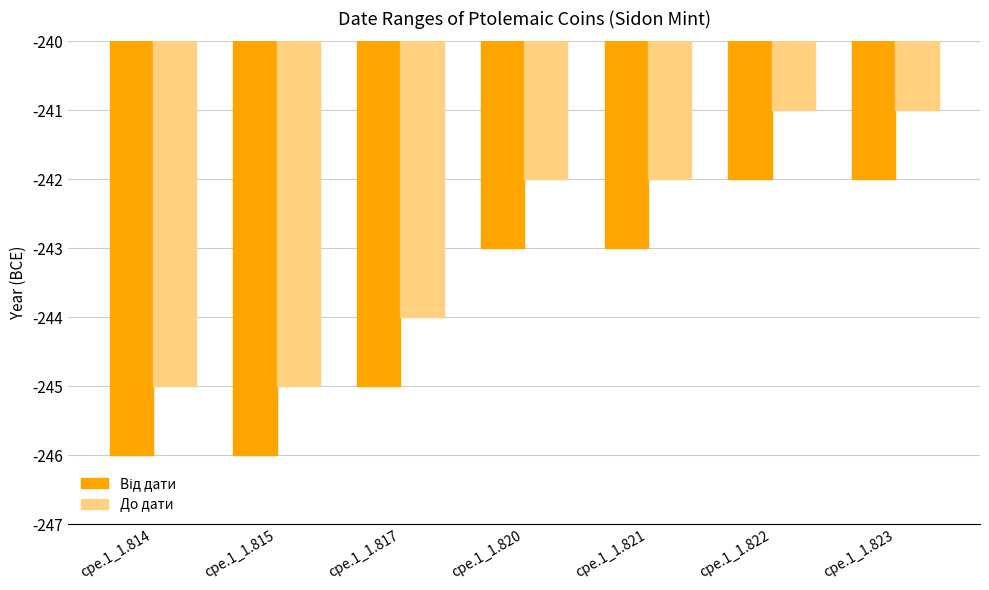

What is the minimum value for До дати?

-245